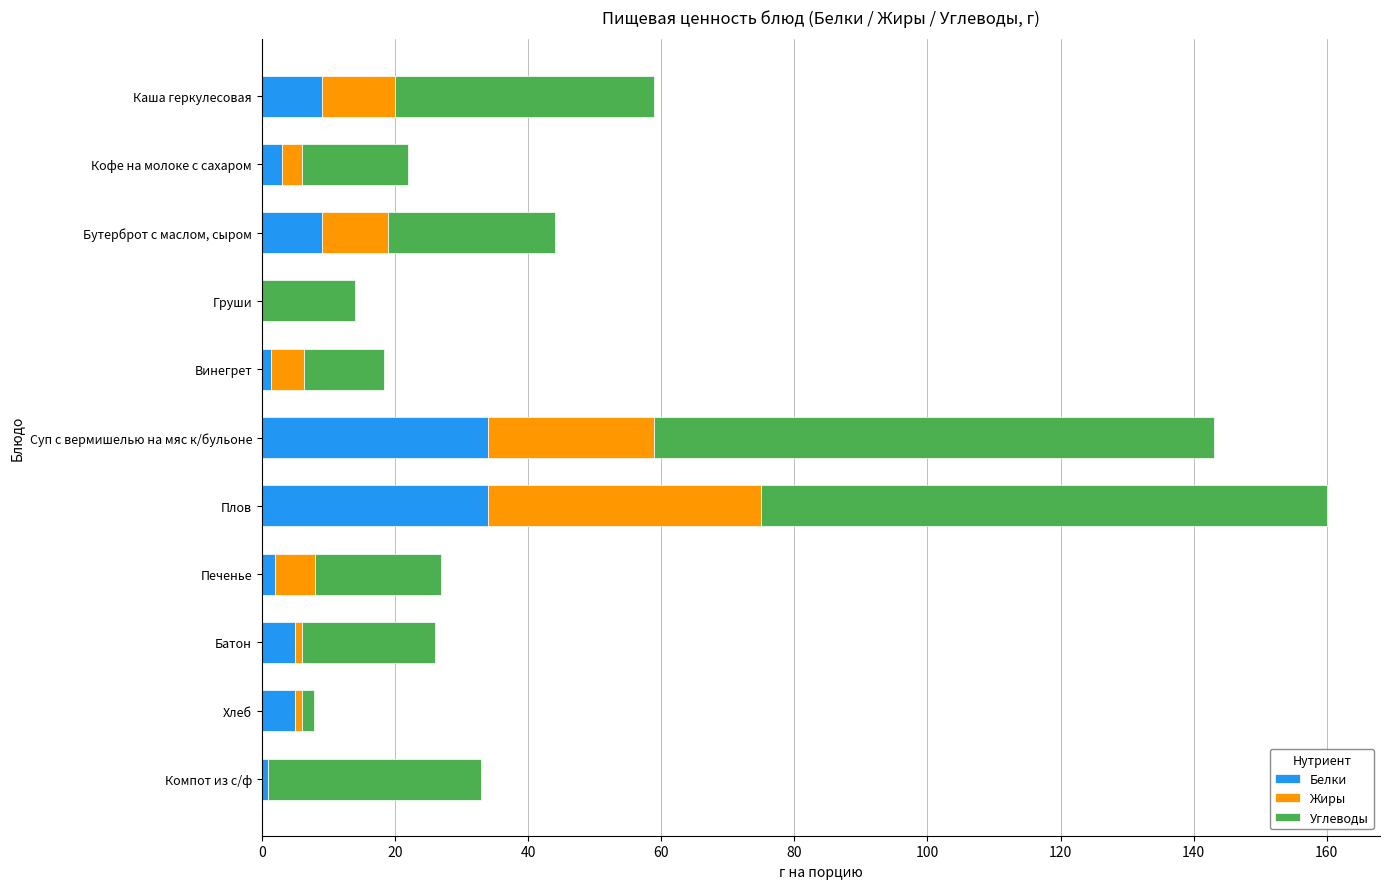

What is the maximum value for Белки?

34.0